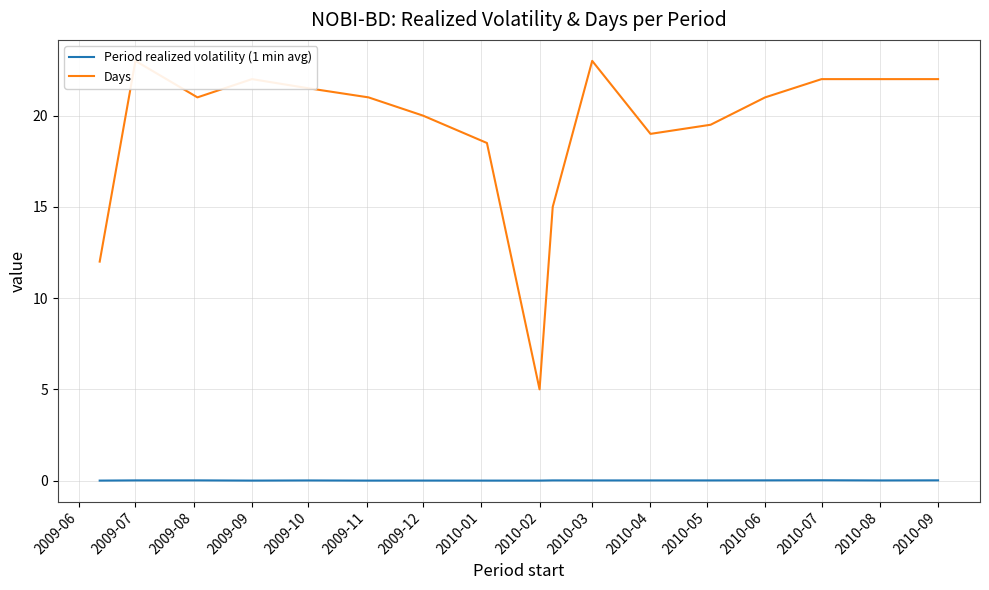

Does the chart have visible grid lines?

Yes